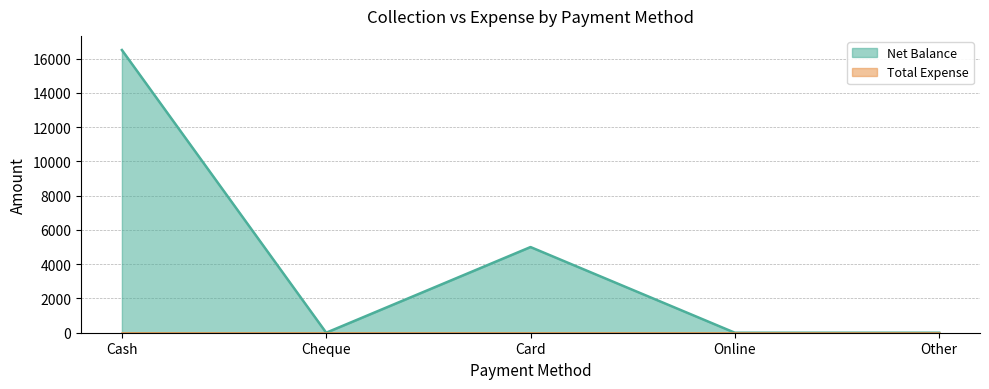

Count the values in the range 0 to 4999.

4